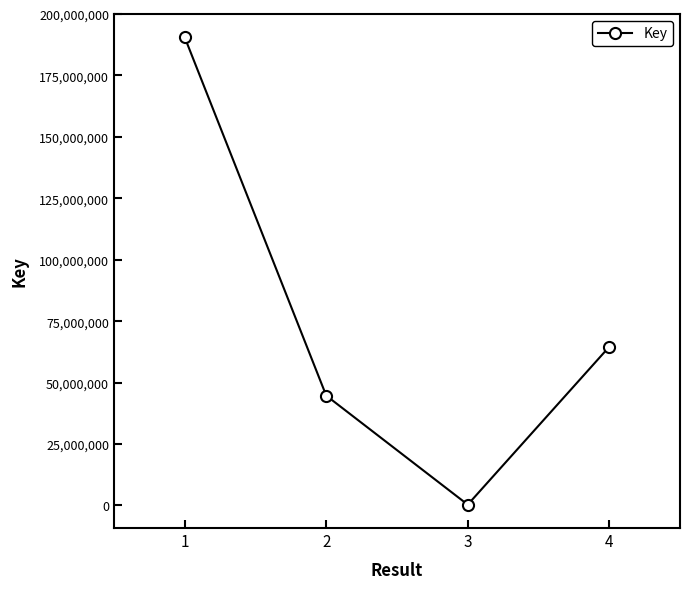

What is the value of the 3rd point from the left?

317656